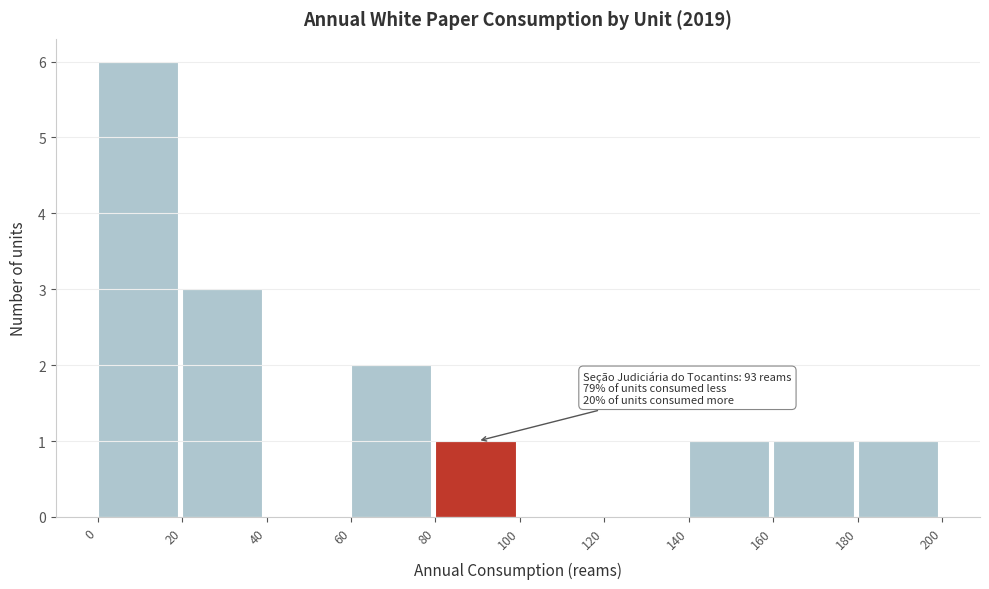

Which range on the x-axis has the tallest bar?

0 to 20